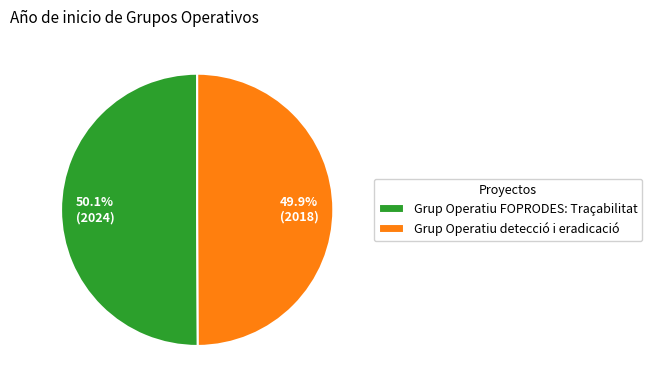

Is there a majority slice in this chart?

Yes